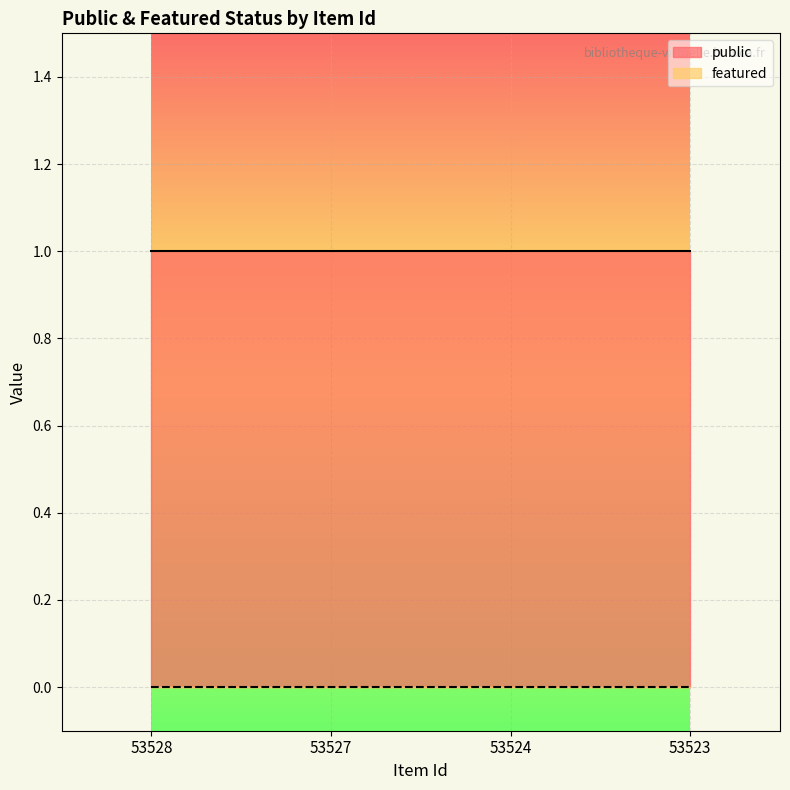

What are all the series names shown in the legend?

public, featured